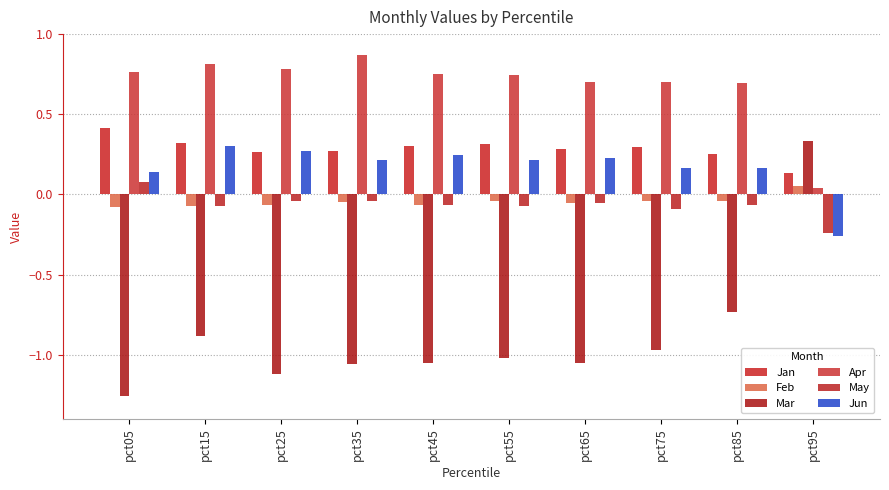

What is the spread (max minus min) of values at pct35?

1.9